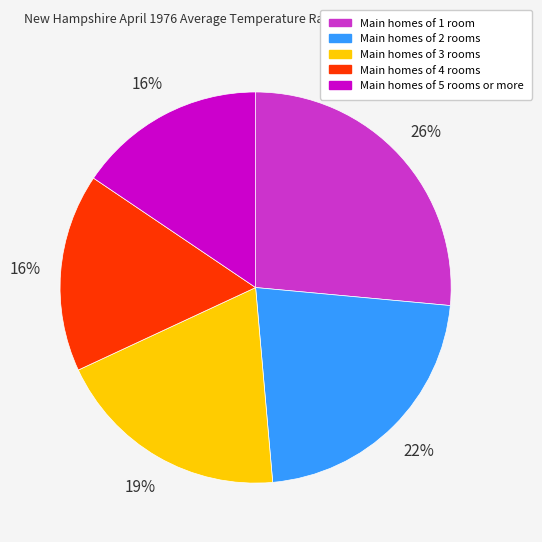

Does any single category account for the majority?

No